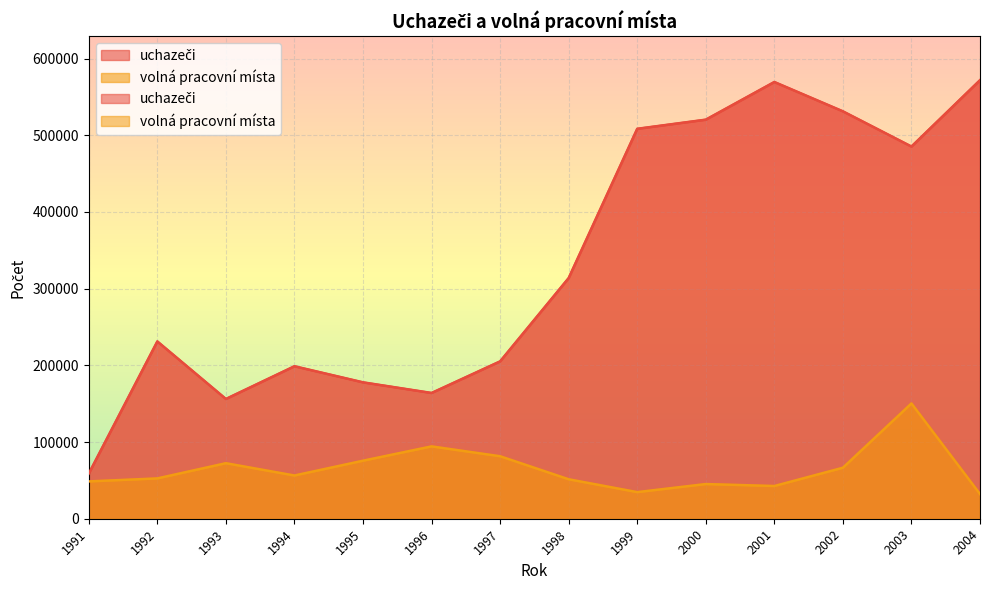

What is the maximum value for uchazeči?

571863